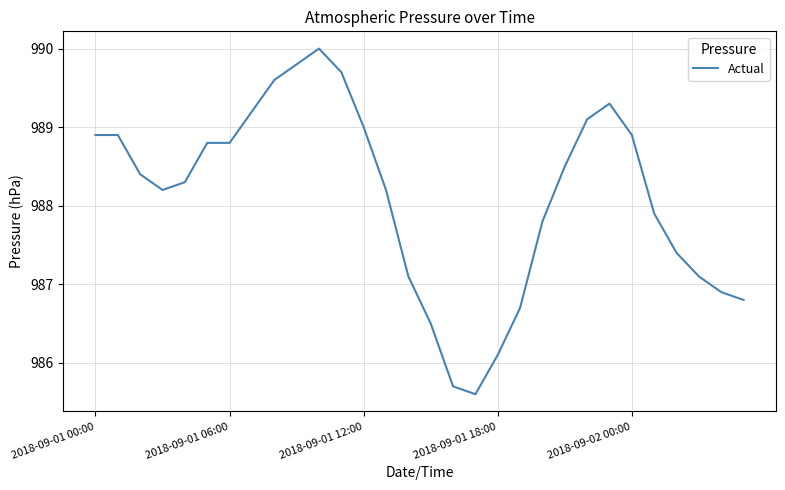

What is the minimum value shown in the chart?

985.6